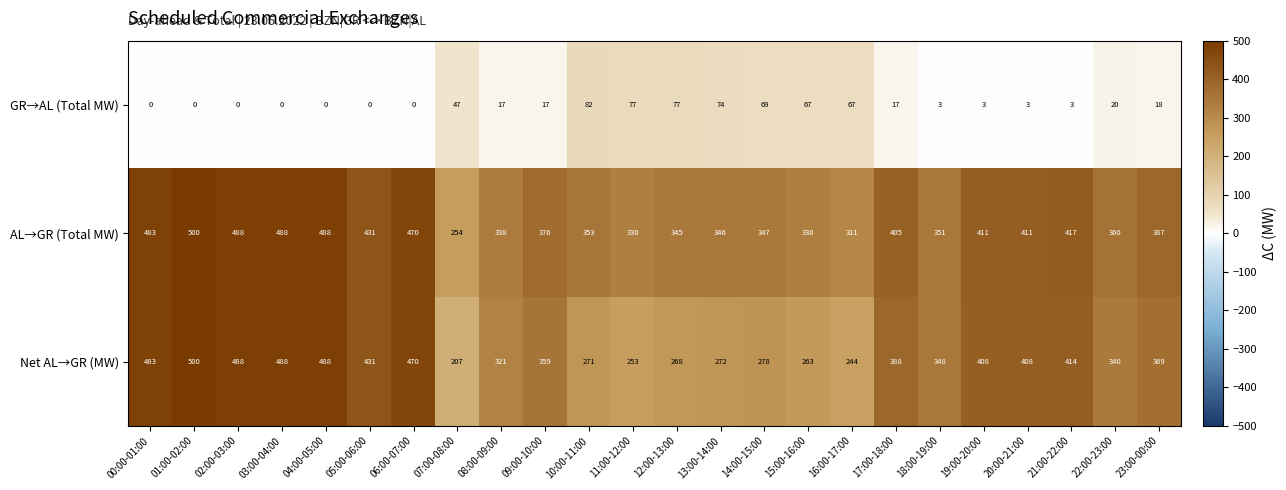

Is it true that Net AL→GR (MW) equals 300 at 06:00-07:00?

False